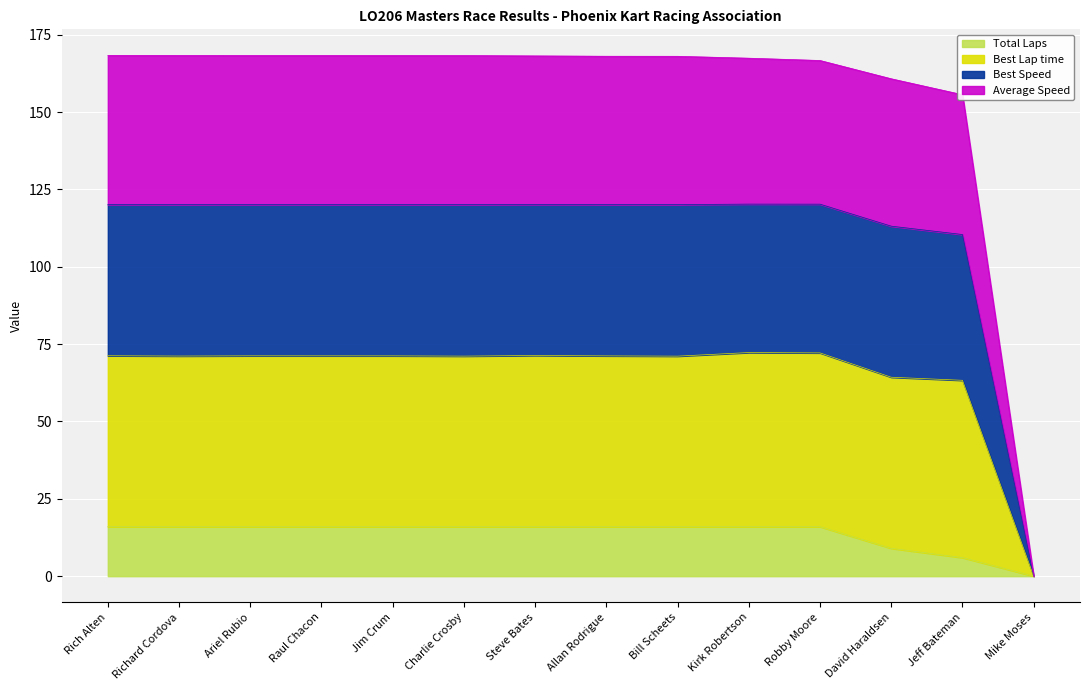

True or false: Average Speed and Best Lap time intersect in this chart.

False